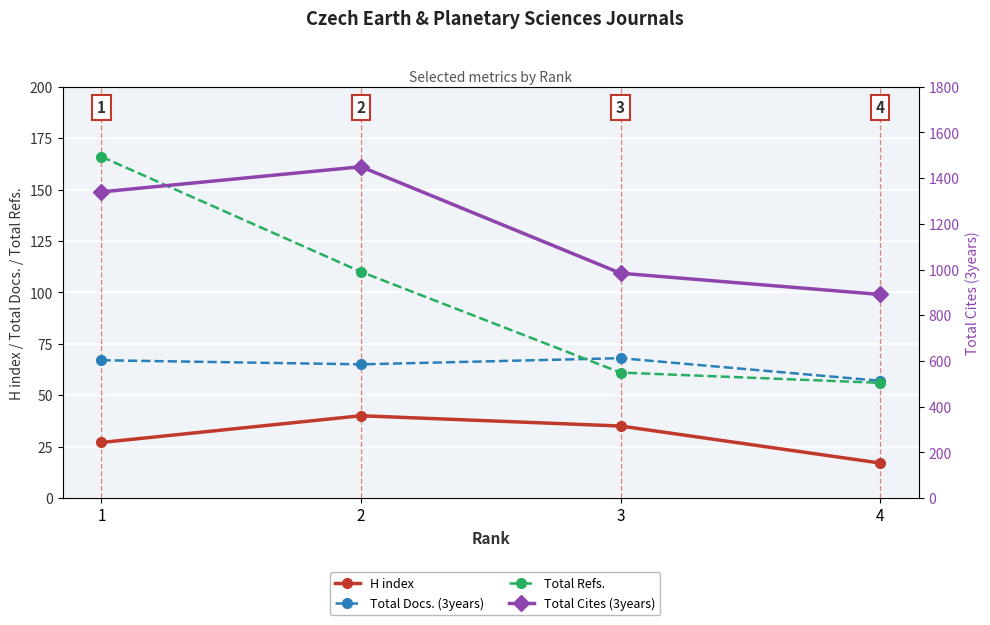

Rank the series by their maximum value, from lowest to highest.

H index, Total Docs. (3years), Total Refs., Total Cites (3years)